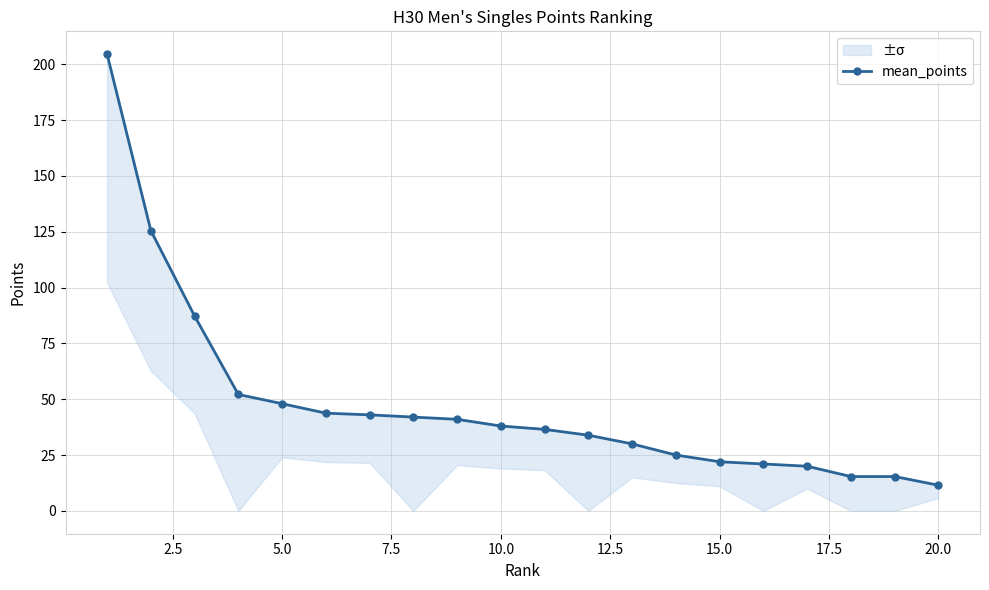

Is this an area chart (filled region under the line)?

No